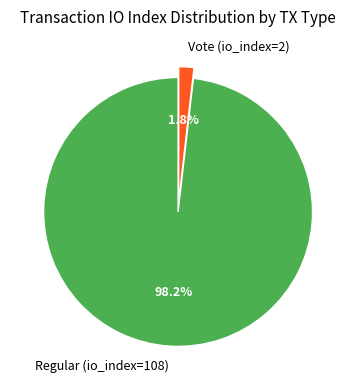

Is the sum of Regular (io_index=108) and Vote (io_index=2) greater than half?

Yes